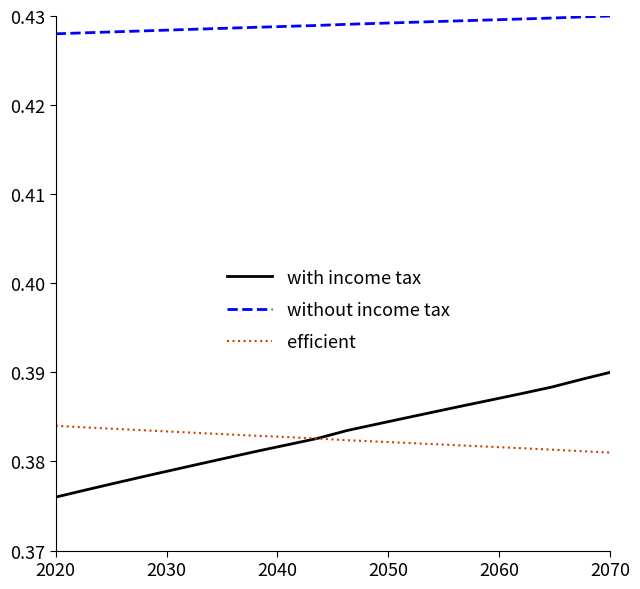

Which series has the largest total across all categories?

without income tax